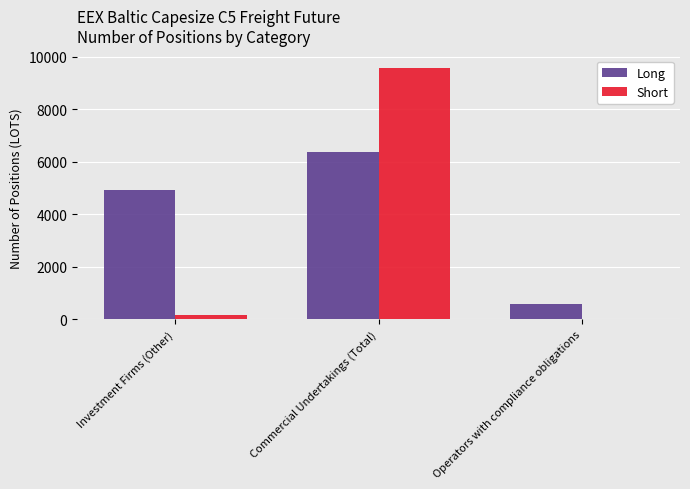

What is the sum of all Long values?

11850